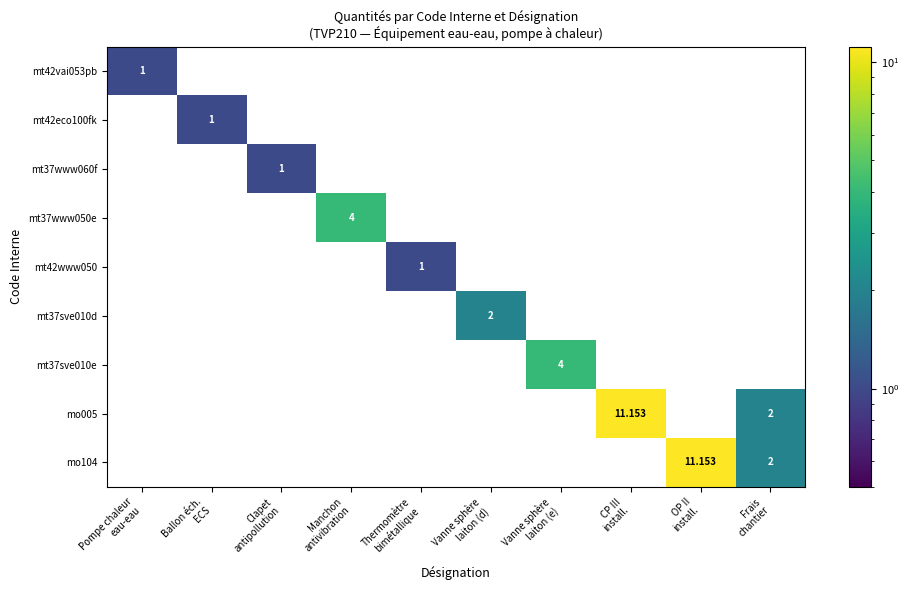

Is it true that mt42eco100fk equals 0.3 at Thermomètre bimétallique?

False